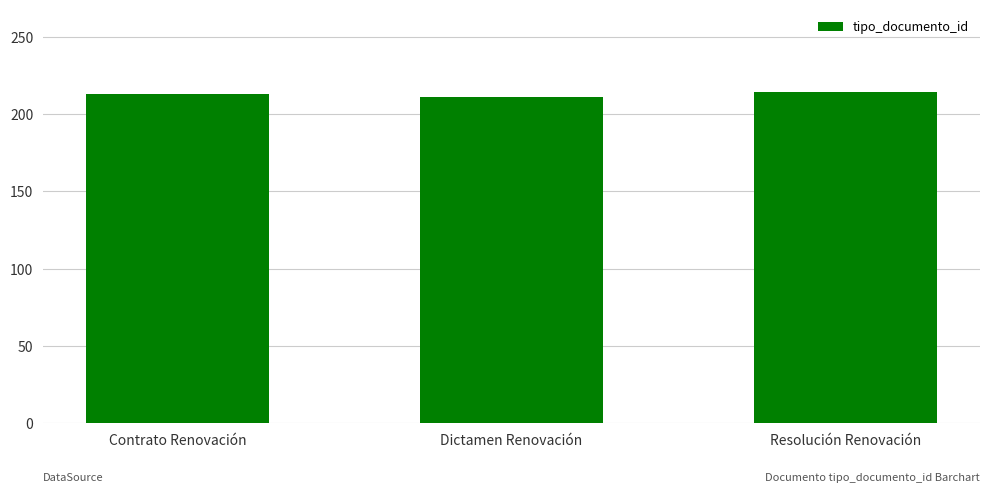

Count the number of categories in the chart.

3